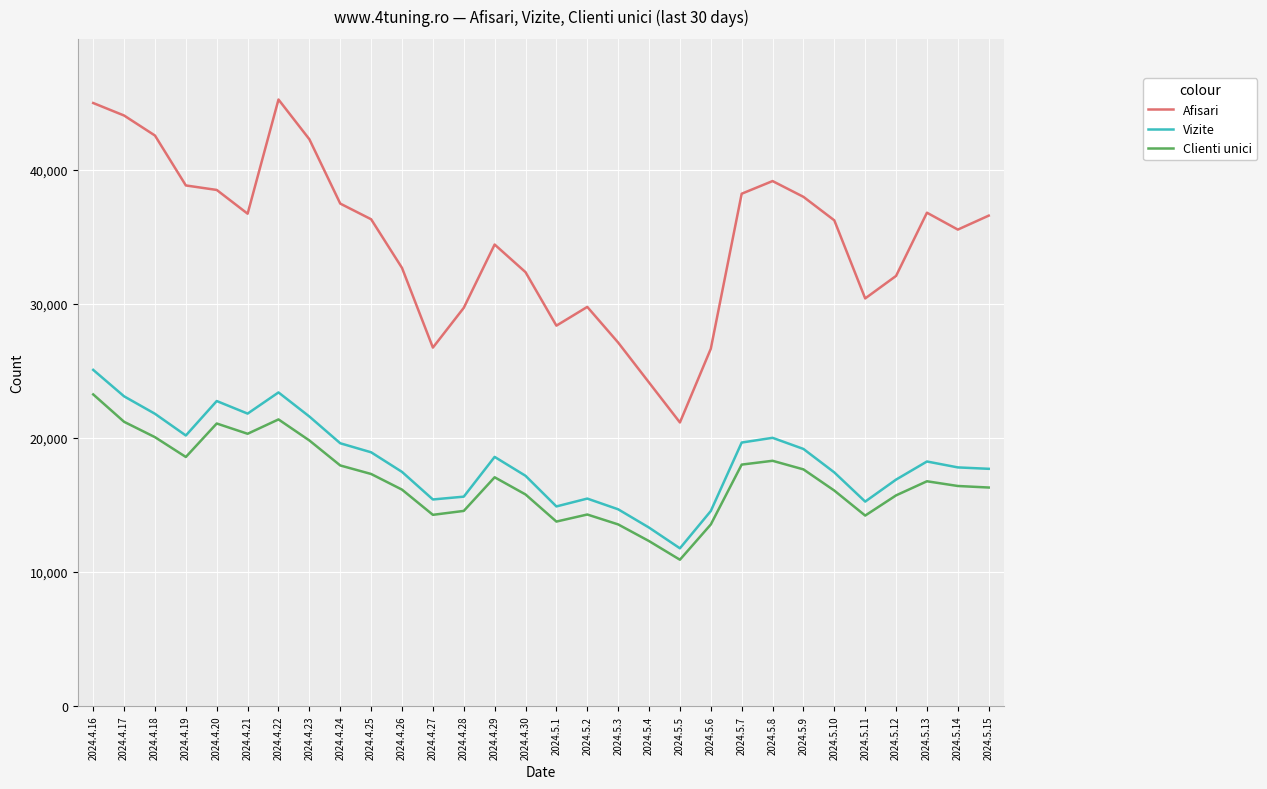

The value of Afisari at 2024.5.14 is 35558. True or false?

True